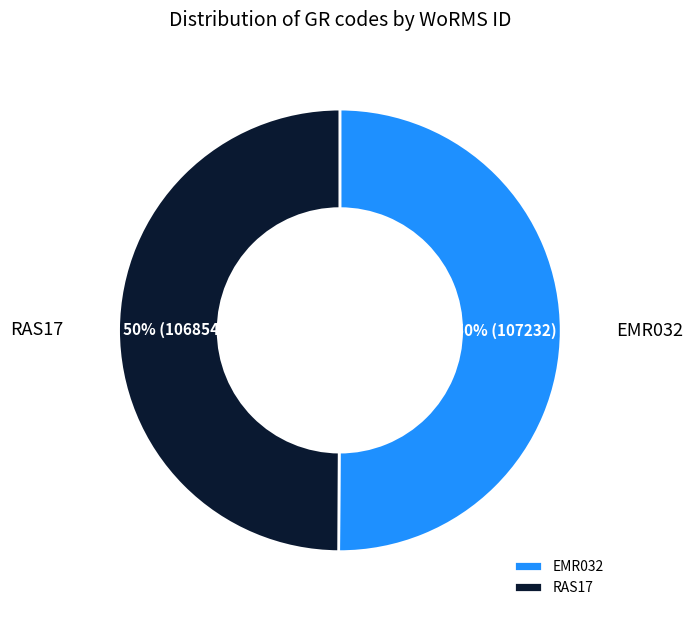

Do EMR032 and RAS17 together represent more than half of the pie?

Yes